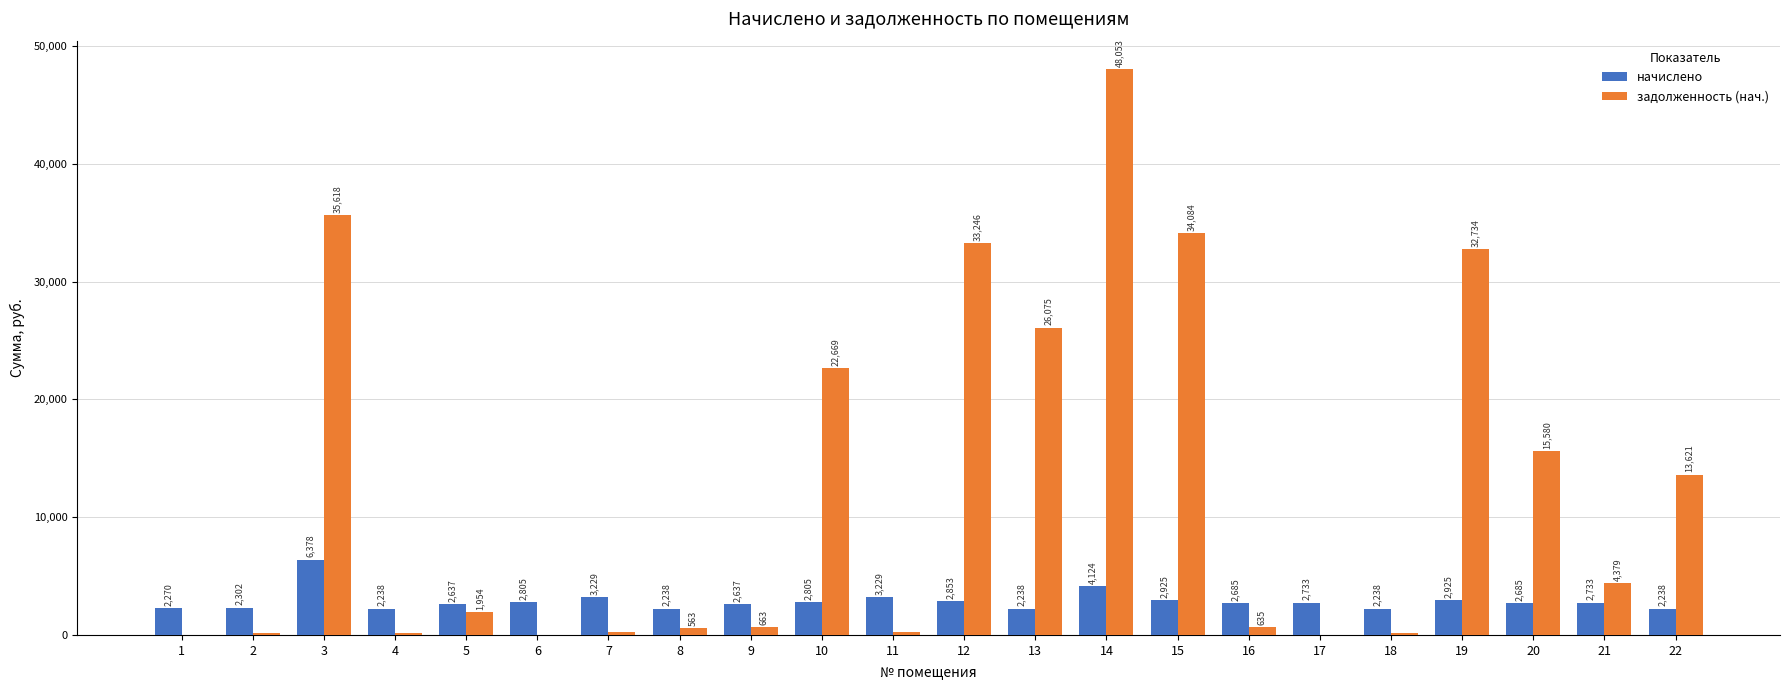

Are the bars grouped side by side (vs. stacked)?

Yes